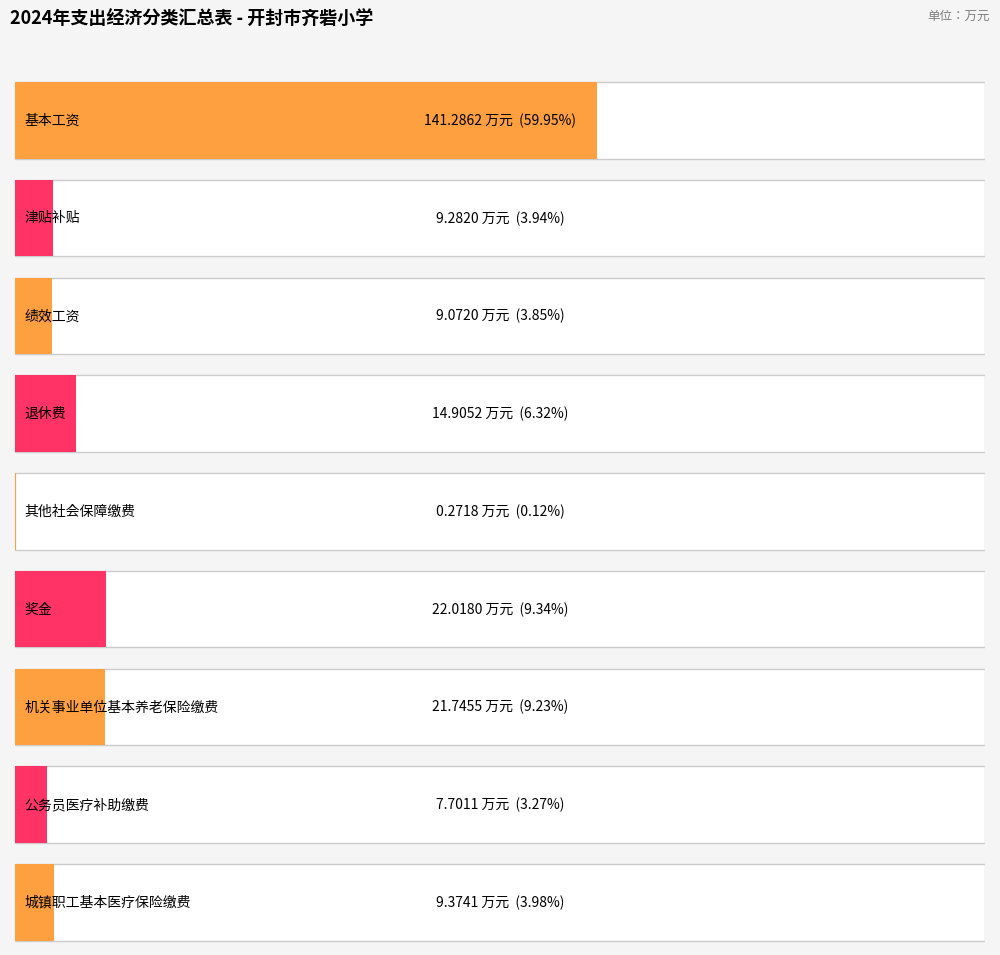

What is the difference between the second highest and minimum values?

21.7